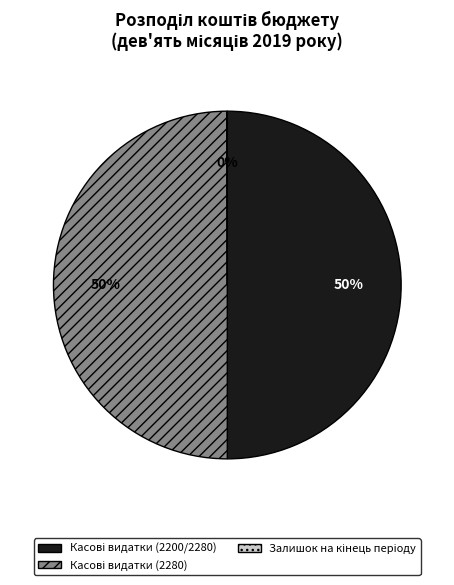

To the nearest percent, what is the average slice percentage?

33%